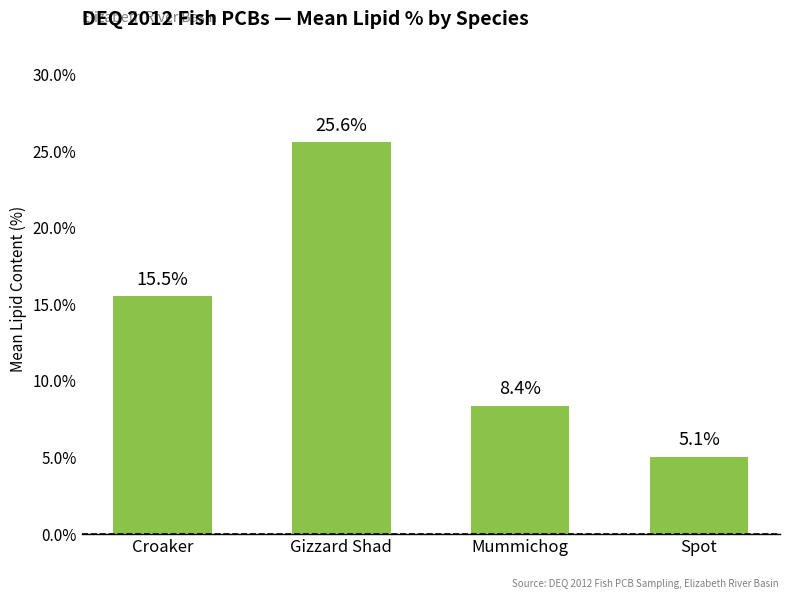

Reading left to right, extract all data points from this chart.

15.5	25.6	8.4	5.1